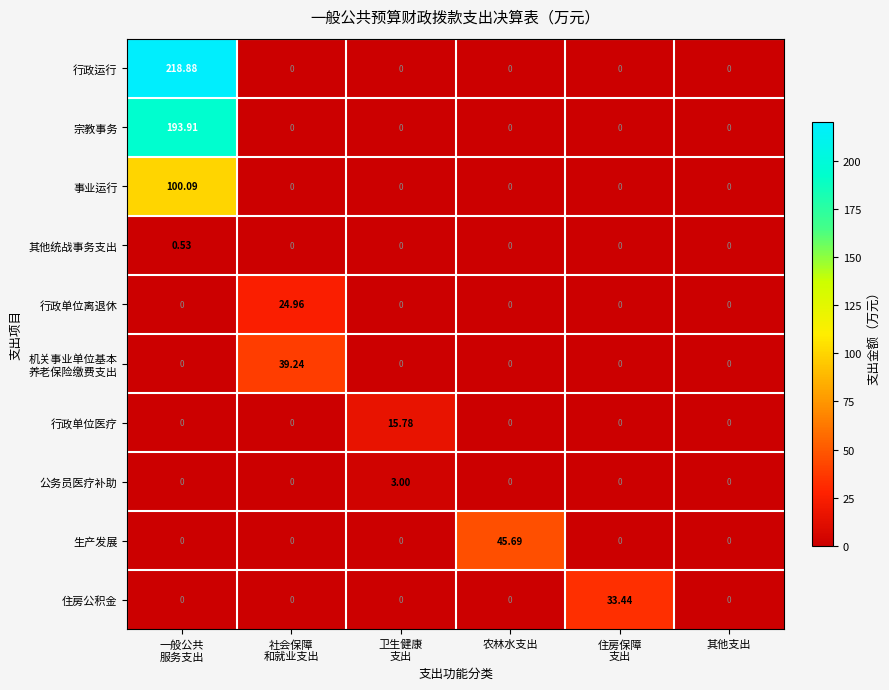

Which series has the widest spread of values?

行政运行